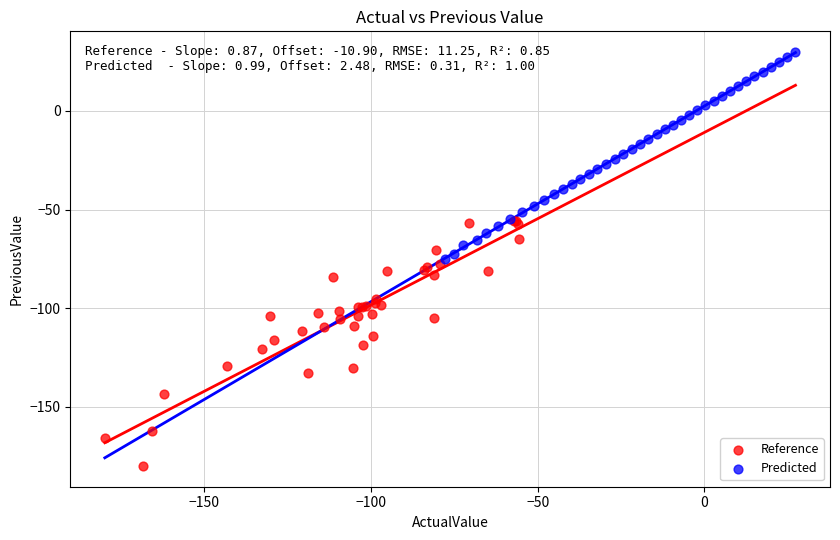

Which series contains the highest Y value?

Predicted